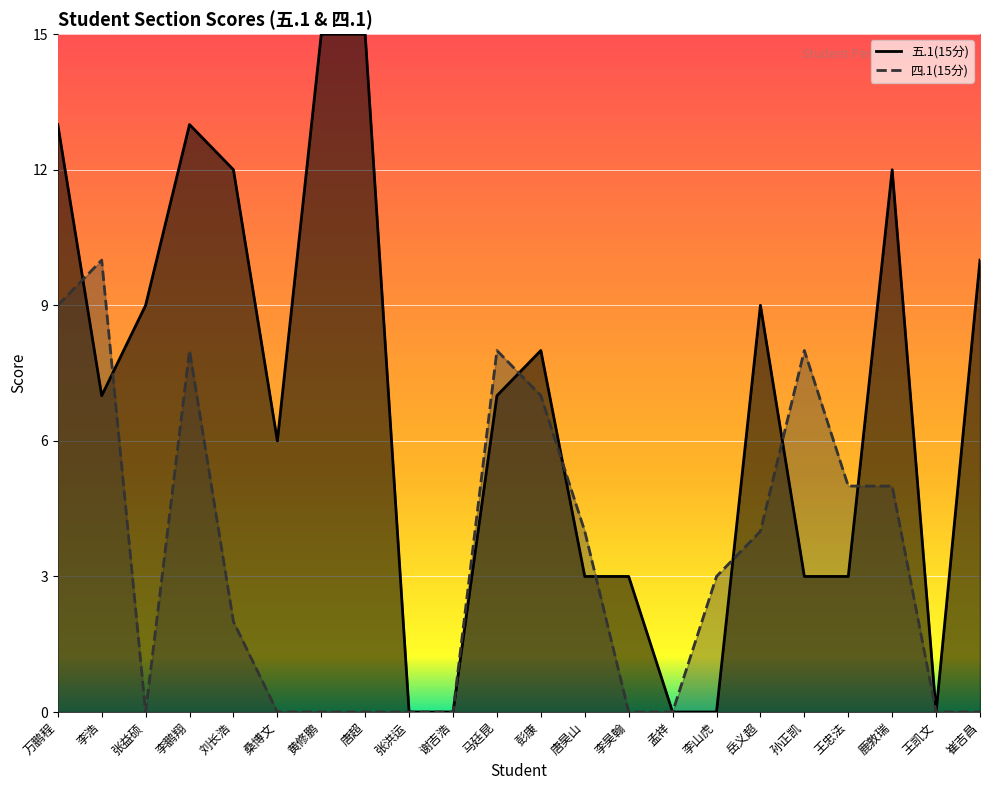

True or false: 四.1(15分) has more than 1 points higher than both neighbors.

True